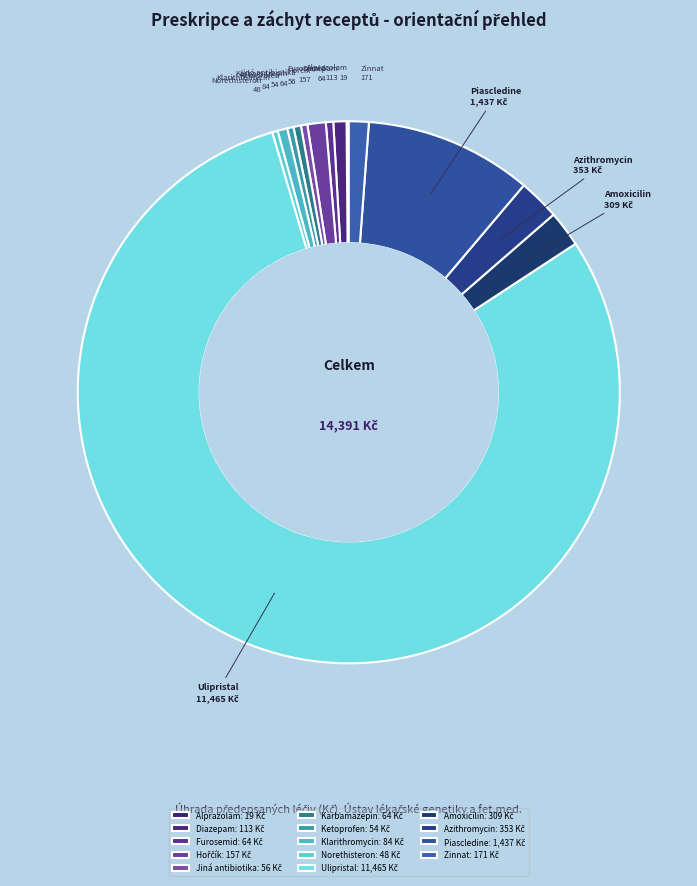

Which category accounts for the majority?

Ulipristal